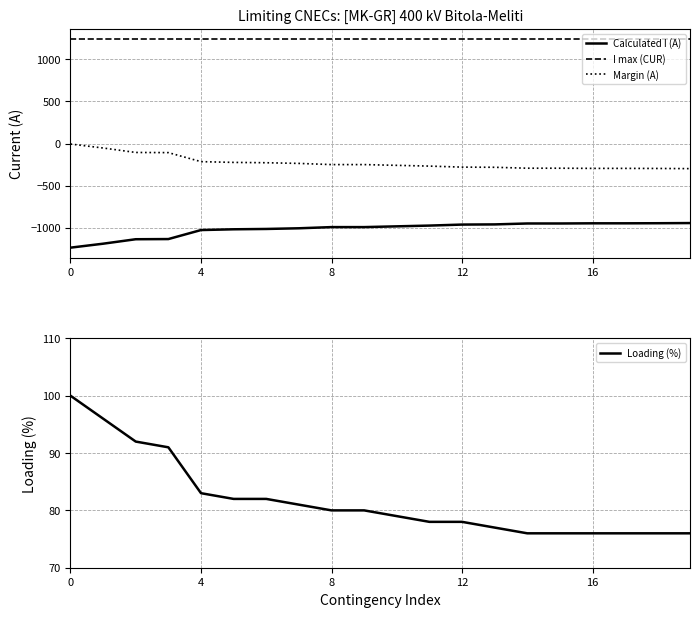

True or false: Loading (%) and I max (CUR) cross at least once.

False